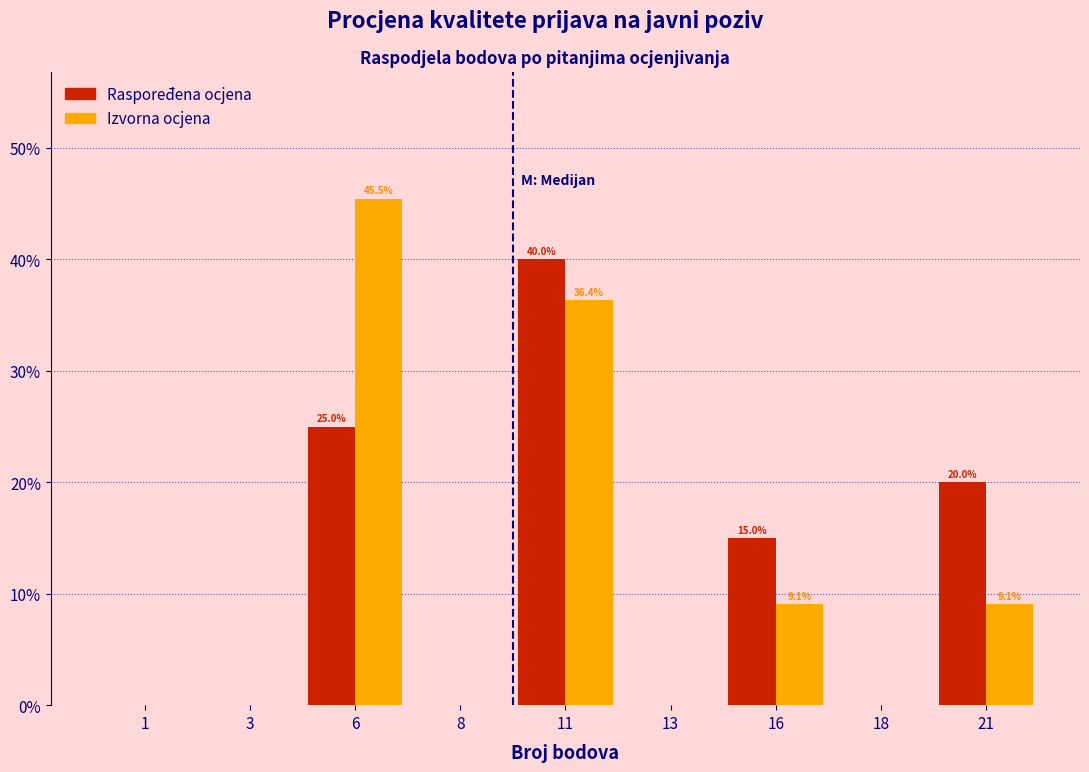

Are the bars grouped side by side (vs. stacked)?

Yes